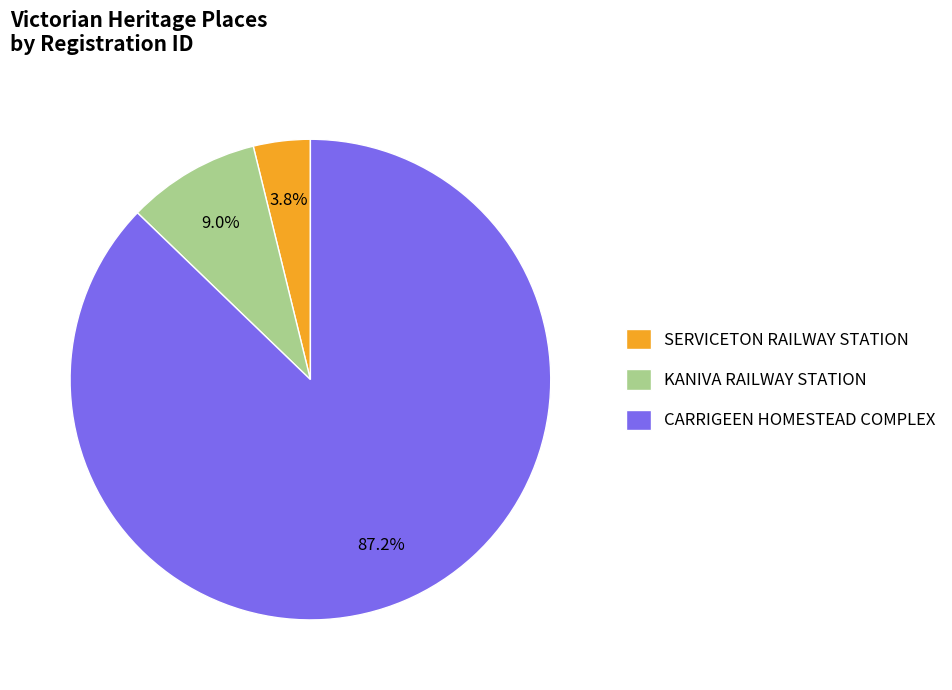

To the nearest percent, what is the difference between the largest and smallest slice percentages?

83%